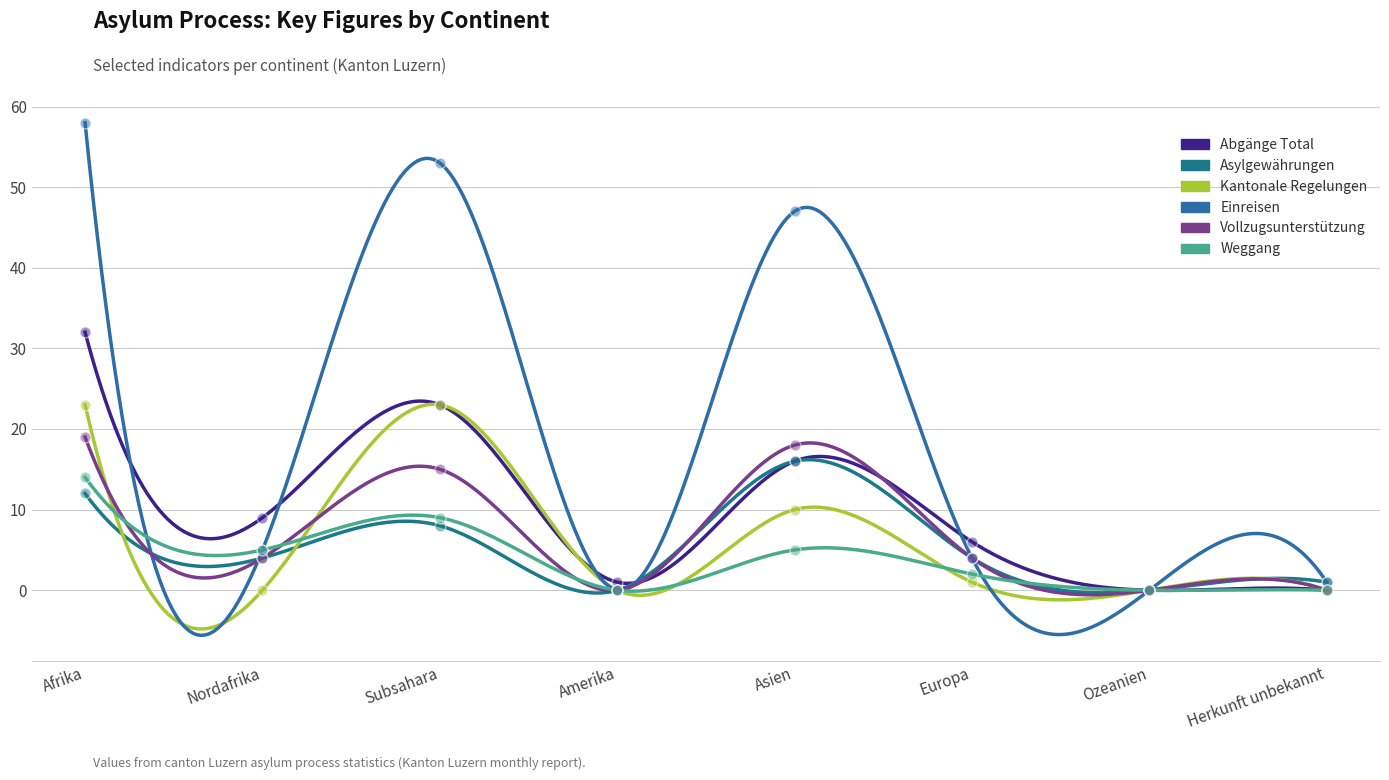

What are all the series names shown in the legend?

Abgänge Total (col_9), Asylgewährungen (col_8), Kantonale Regelungen (col_6), Einreisen (col_2), Vollzugsunterstützung (col_5), Weggang (col_7)